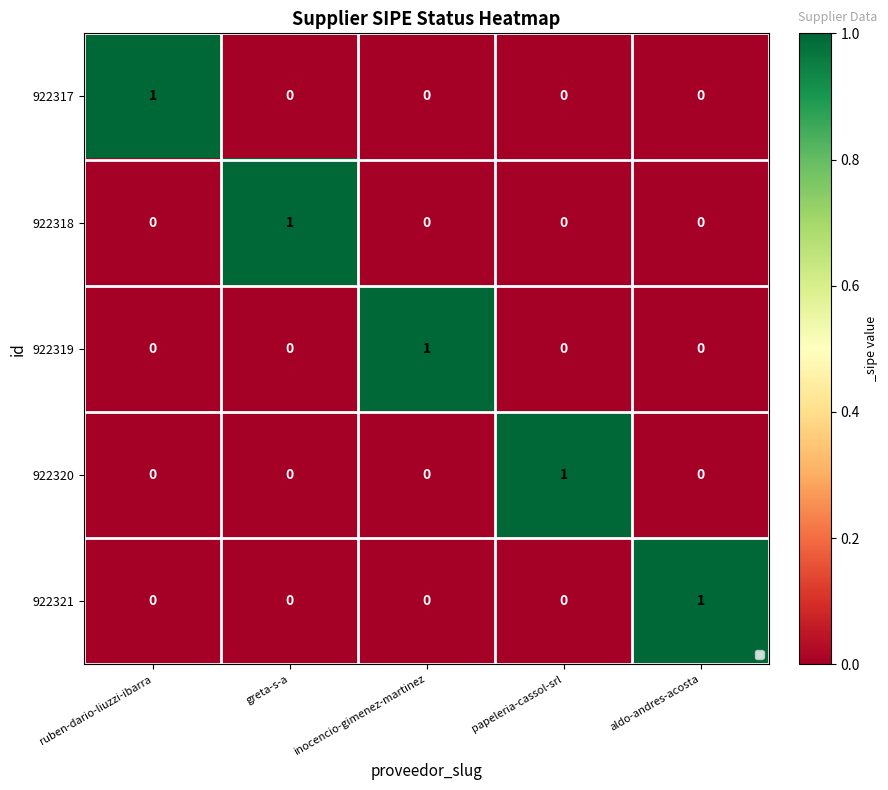

At how many categories does at least one series exceed 0?

5